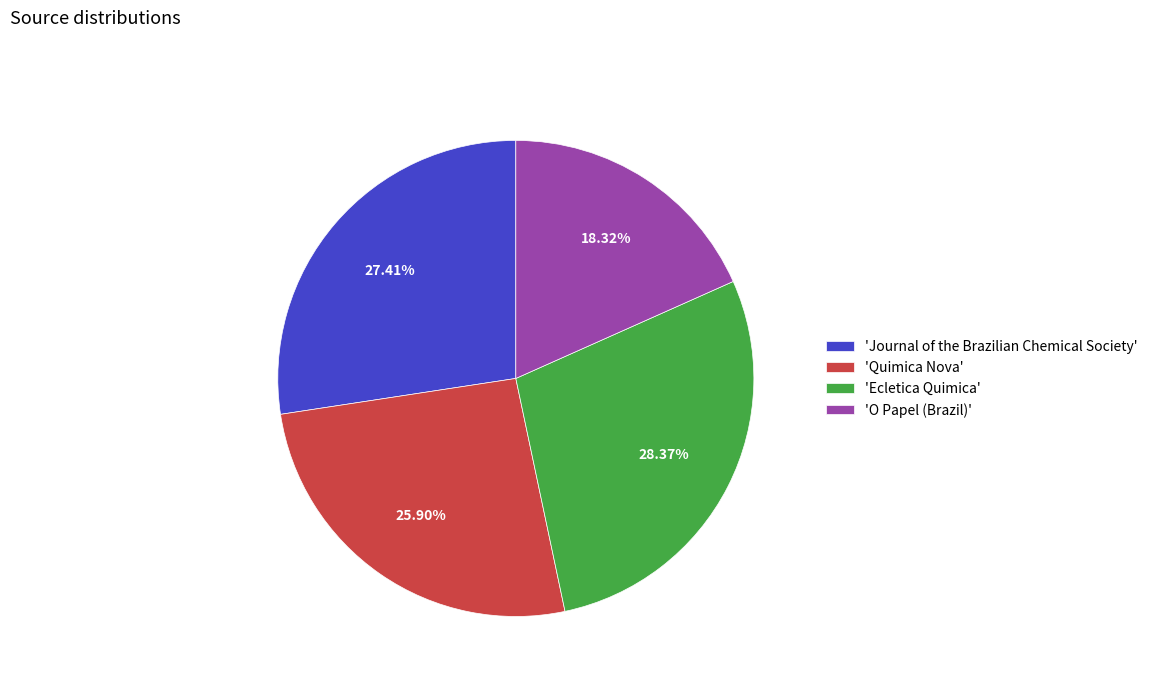

Is 'Quimica Nova' the majority of the pie?

No